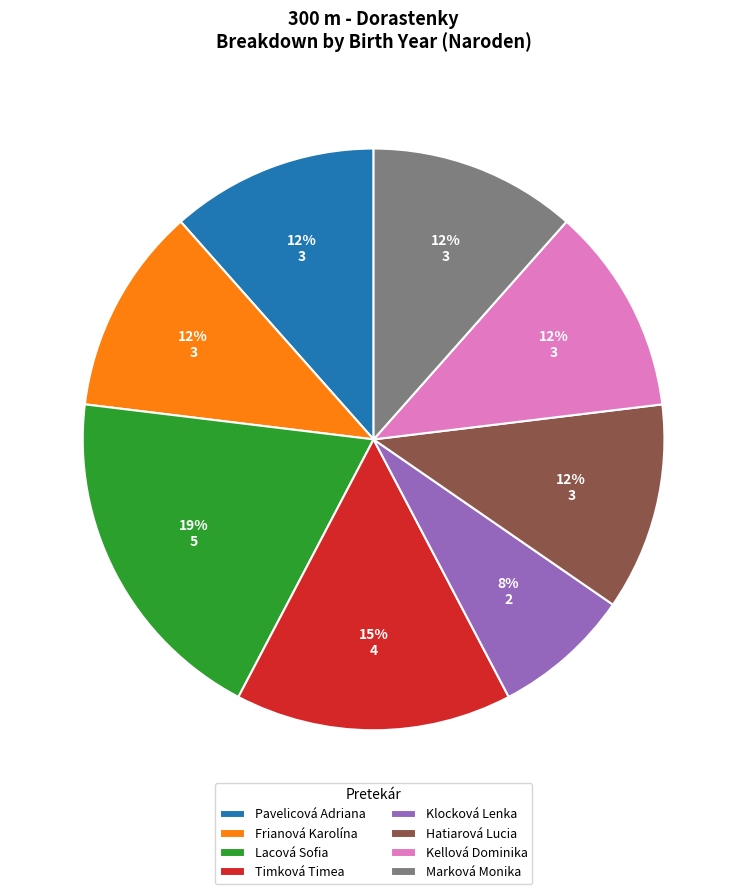

Which has a higher value, Pavelicová Adriana or Timková Timea?

Timková Timea